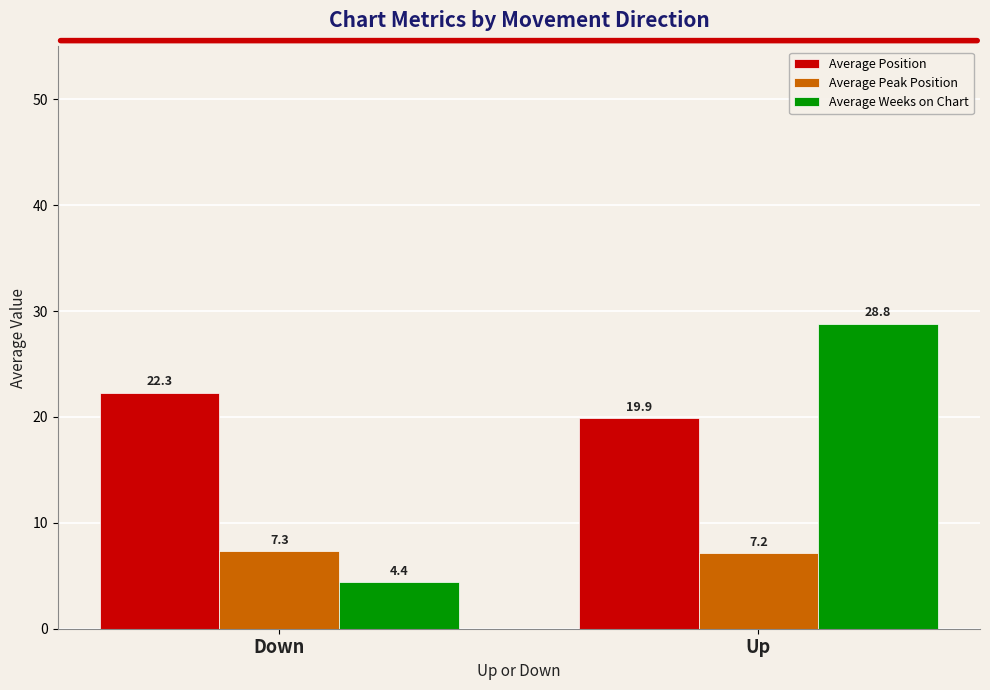

Is the value of Average Position at Up greater than the value of Average Peak Position at Down?

Yes